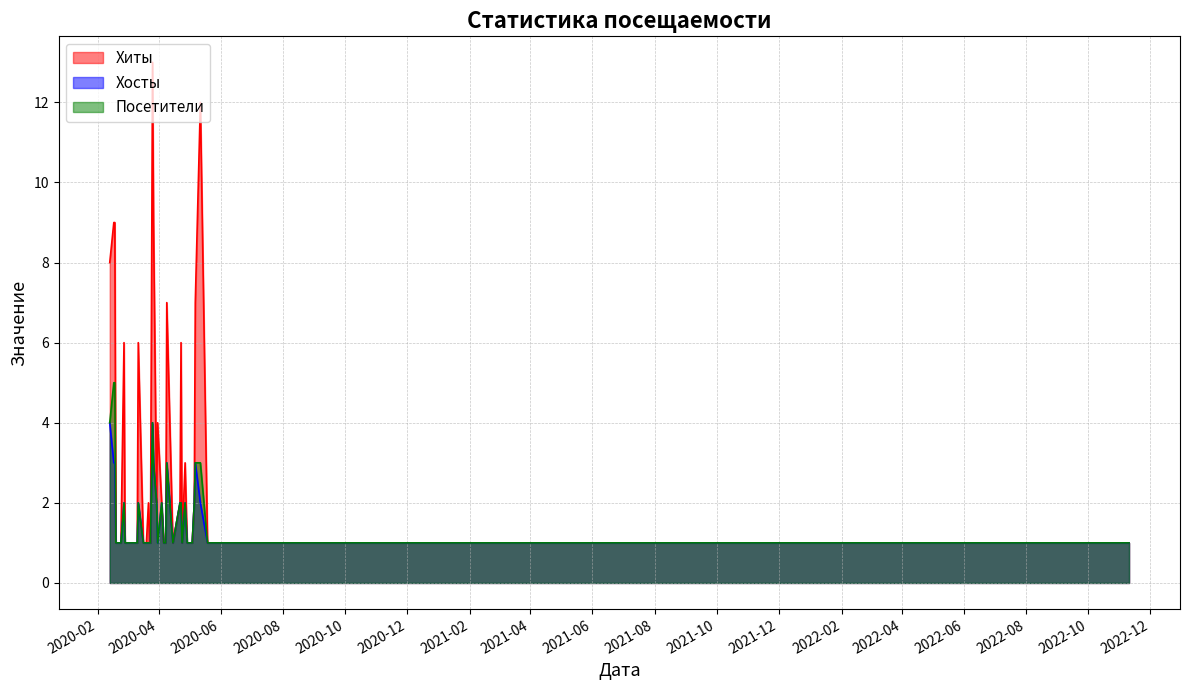

True or false: Посетители and Хосты intersect in this chart.

False